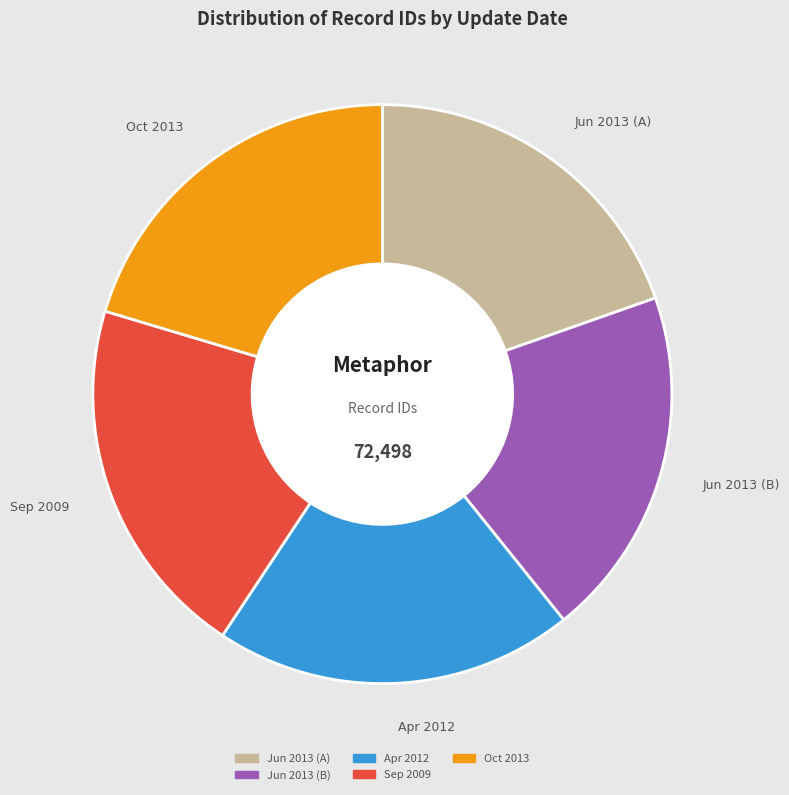

Is there a majority slice in this chart?

No